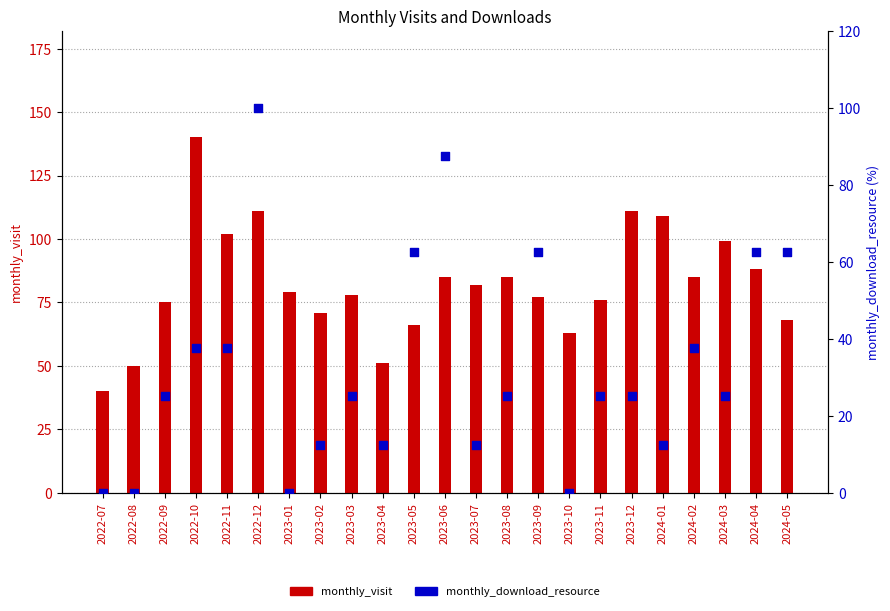

Which series has the largest total across all categories?

monthly_visit